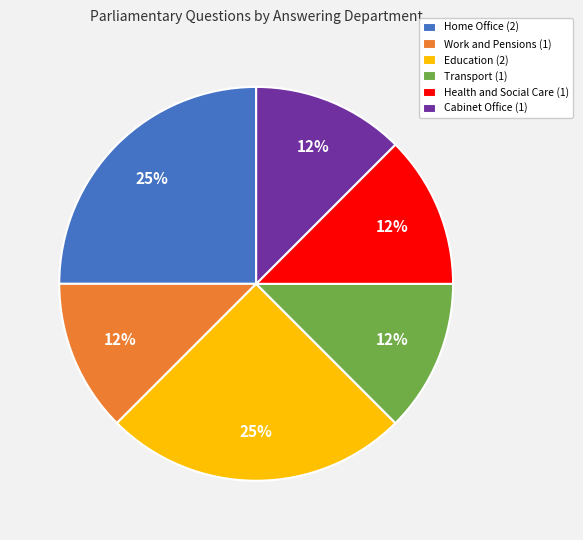

Is it true that Cabinet Office is 18% of the pie?

False